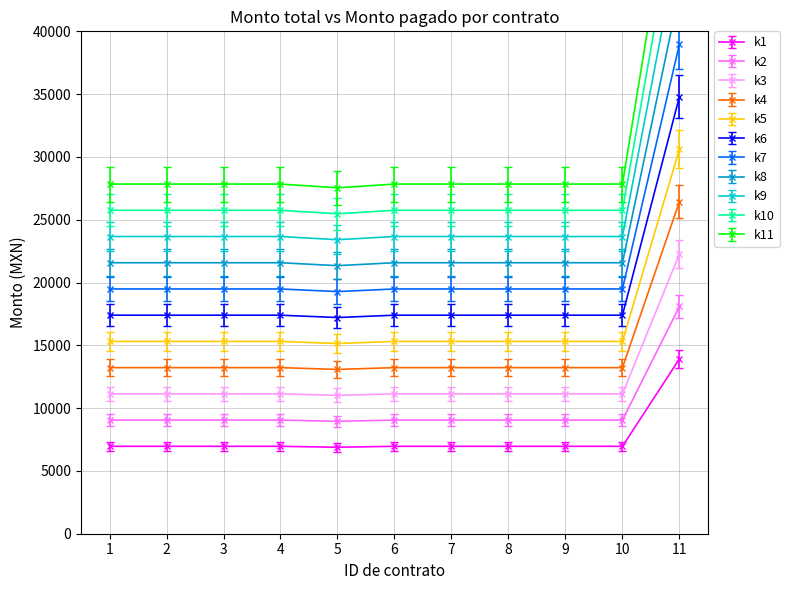

Which series has the largest range (max minus min)?

Monto pagado al periodo publicado